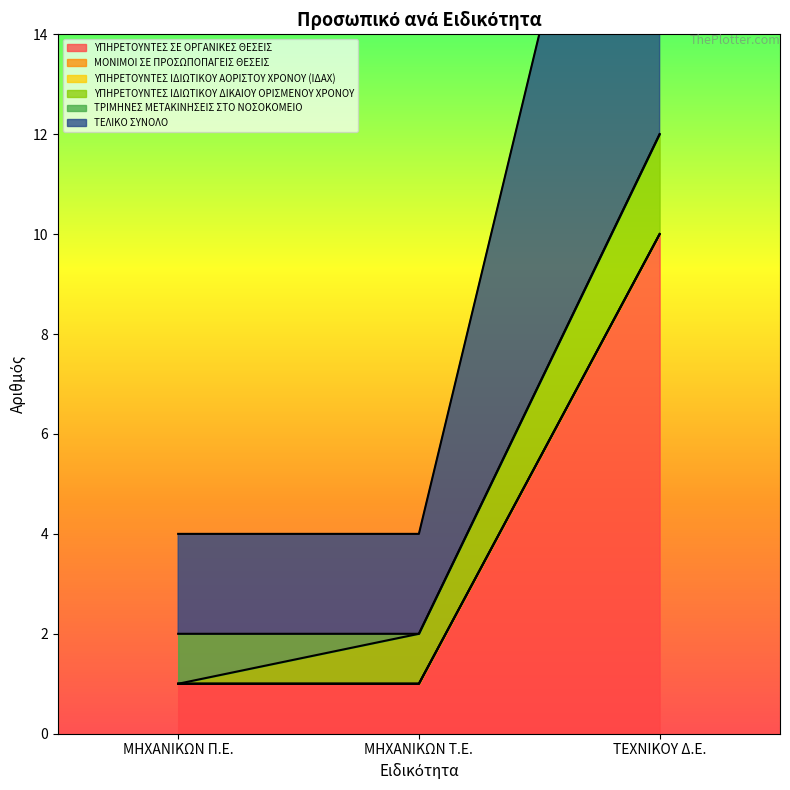

Between ΜΗΧΑΝΙΚΩΝ Τ.Ε. and ΤΕΧΝΙΚΟΥ Δ.Ε., which is larger?

ΤΕΧΝΙΚΟΥ Δ.Ε.